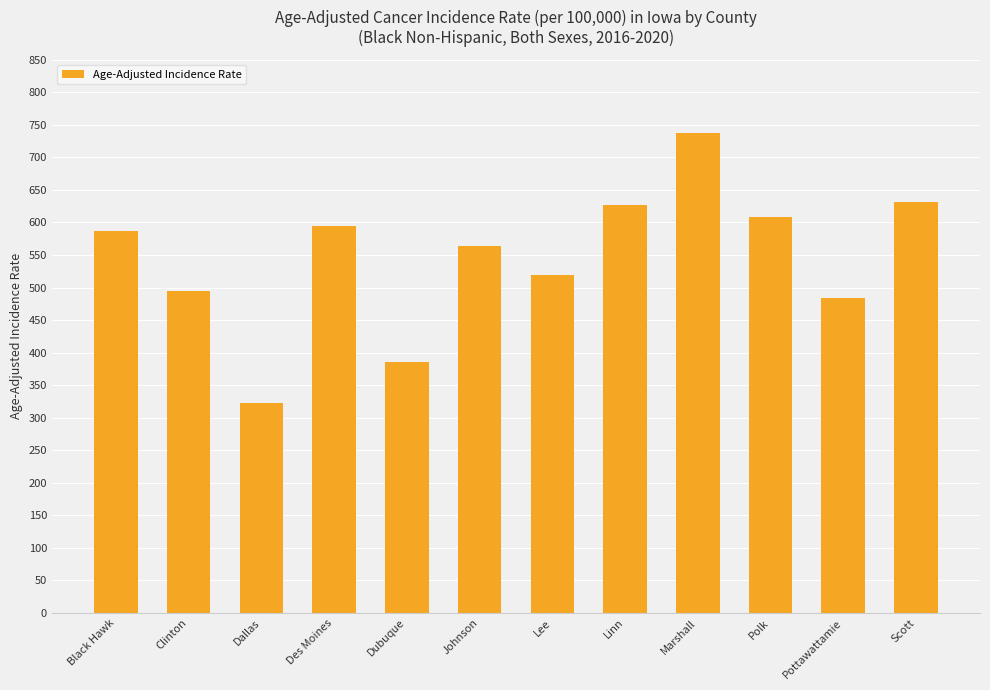

Which label corresponds to the largest value in the chart?

Marshall